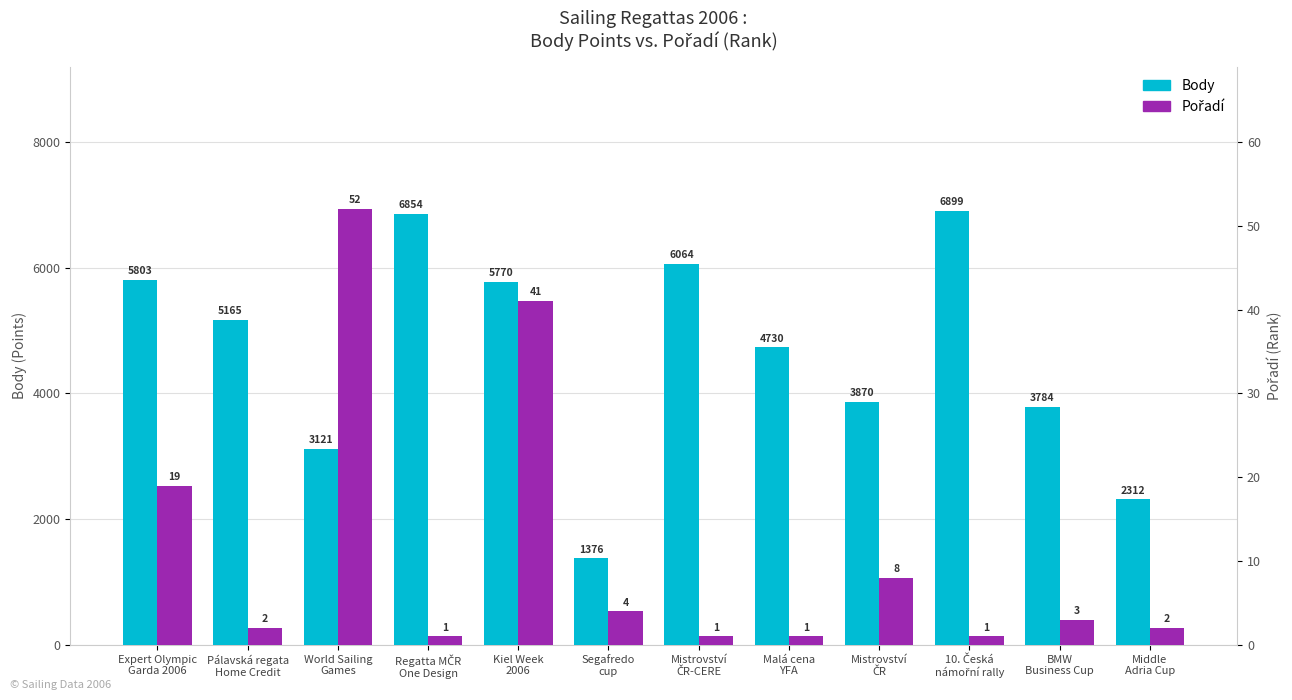

What is the label of the 11th bar from the right?

Pálavská regata
Home Credit